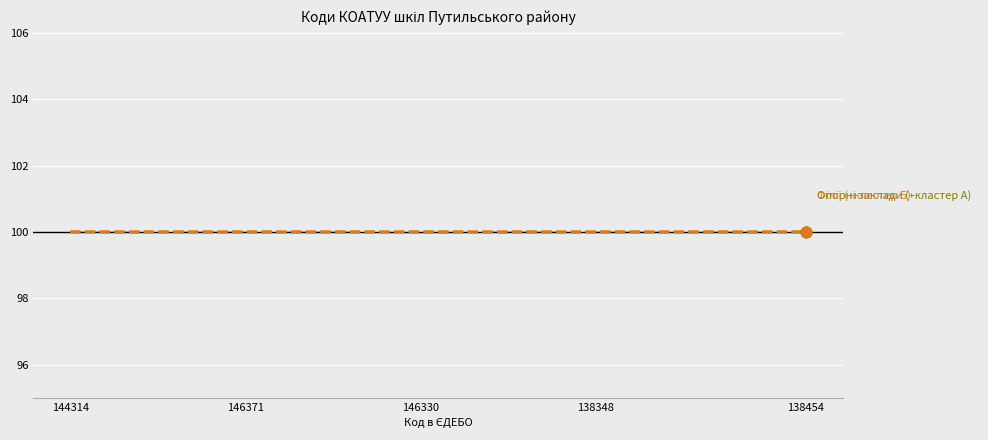

Which series has the largest total across all categories?

Опорні заклади (+кластер А)